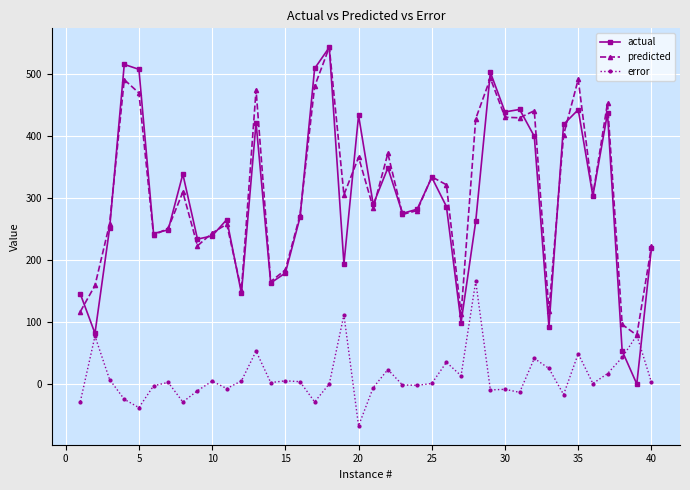

What is the maximum value shown in the chart?

543.8